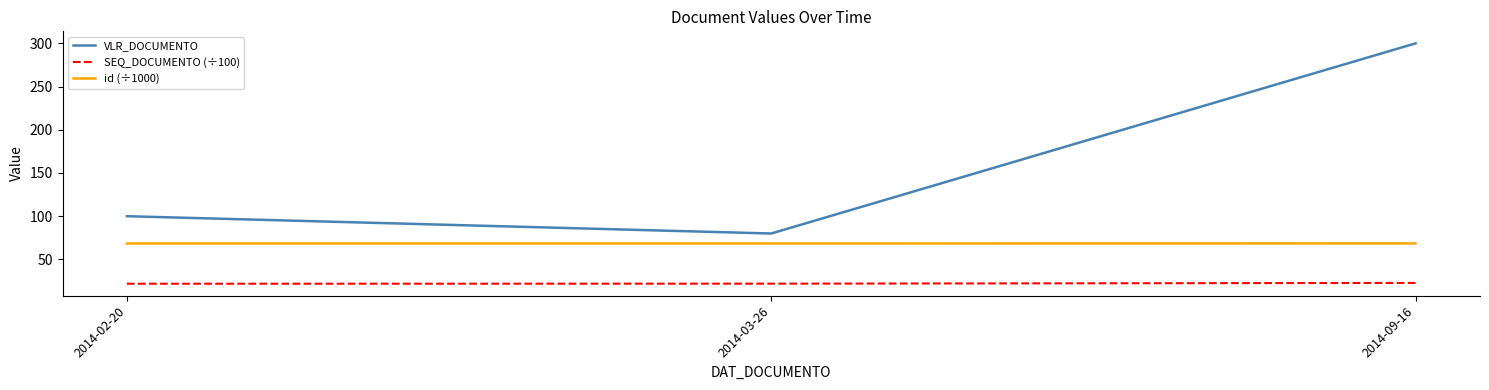

At which category does the chart reach its peak across all series?

2014-09-16